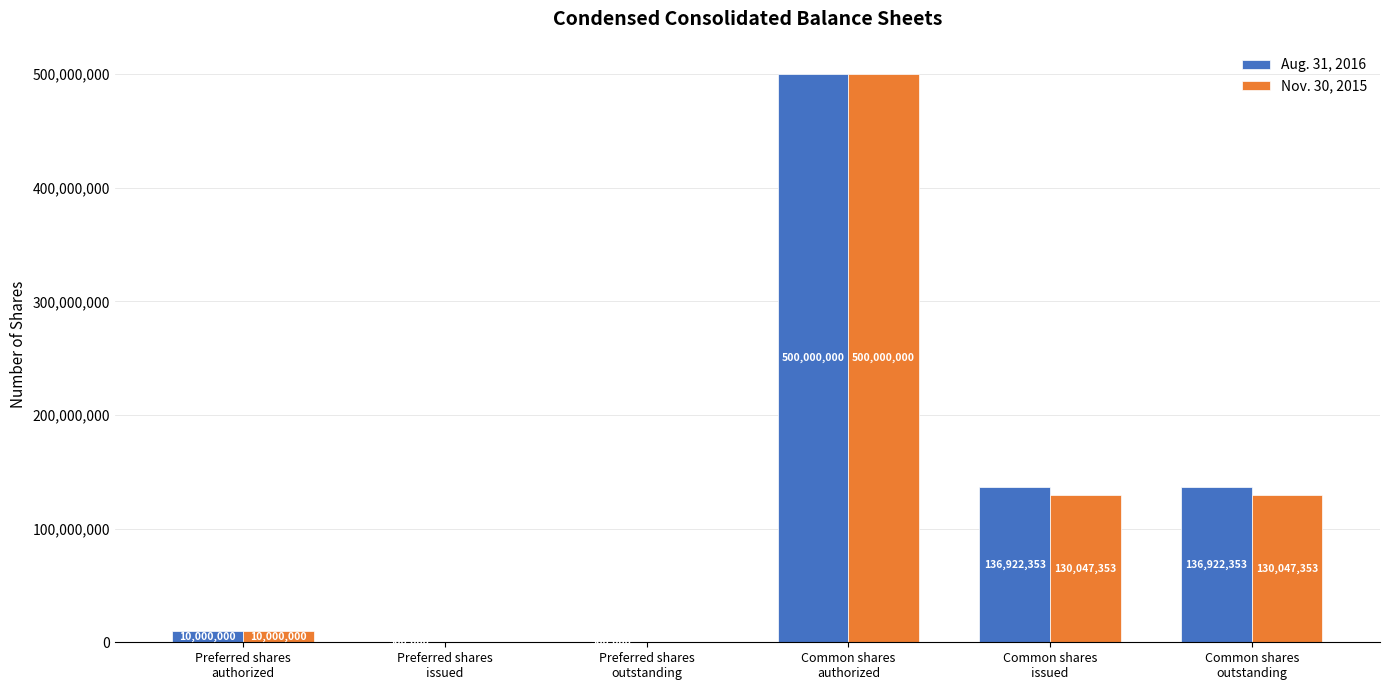

The value of Aug. 31, 2016 at Preferred shares
authorized is 10000000. True or false?

True